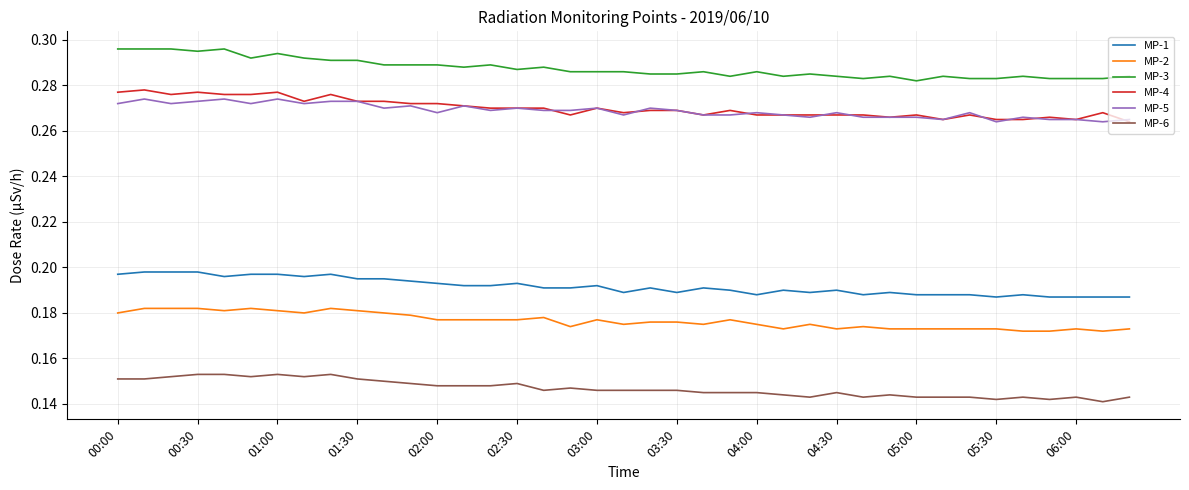

Rank the series by their maximum value, from lowest to highest.

MP-6, MP-2, MP-1, MP-5, MP-4, MP-3